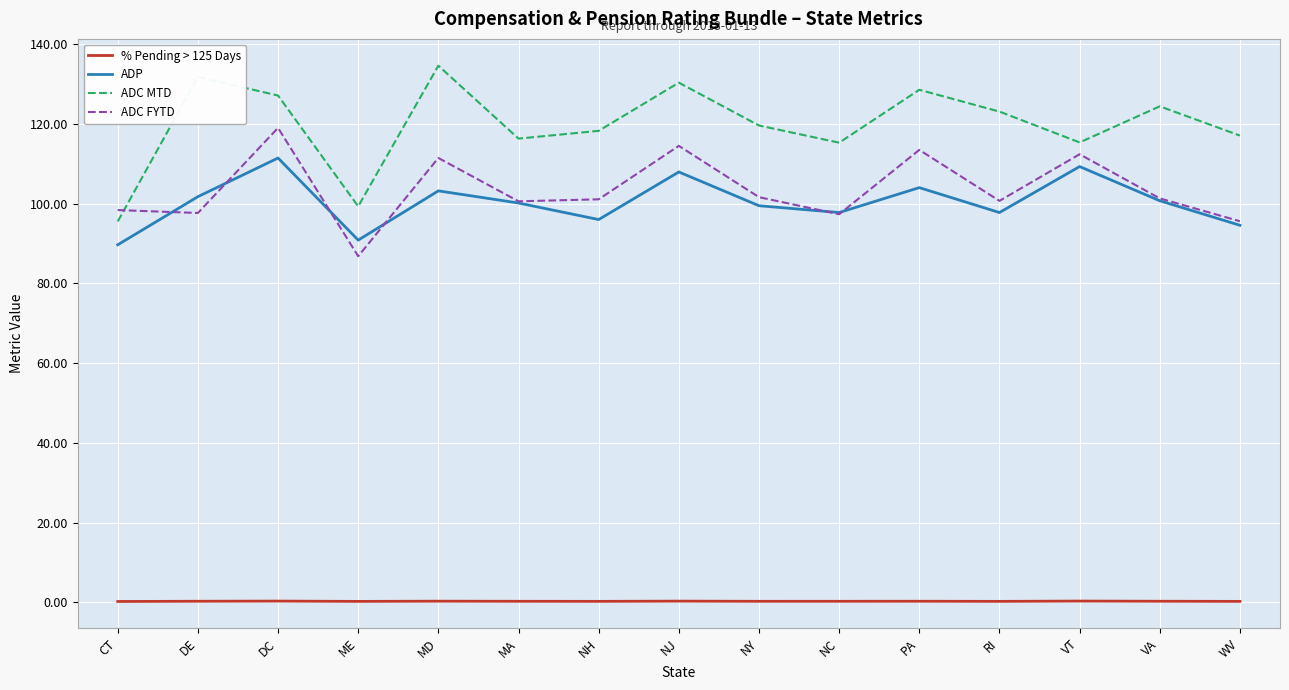

What is the minimum value shown in the chart?

0.2